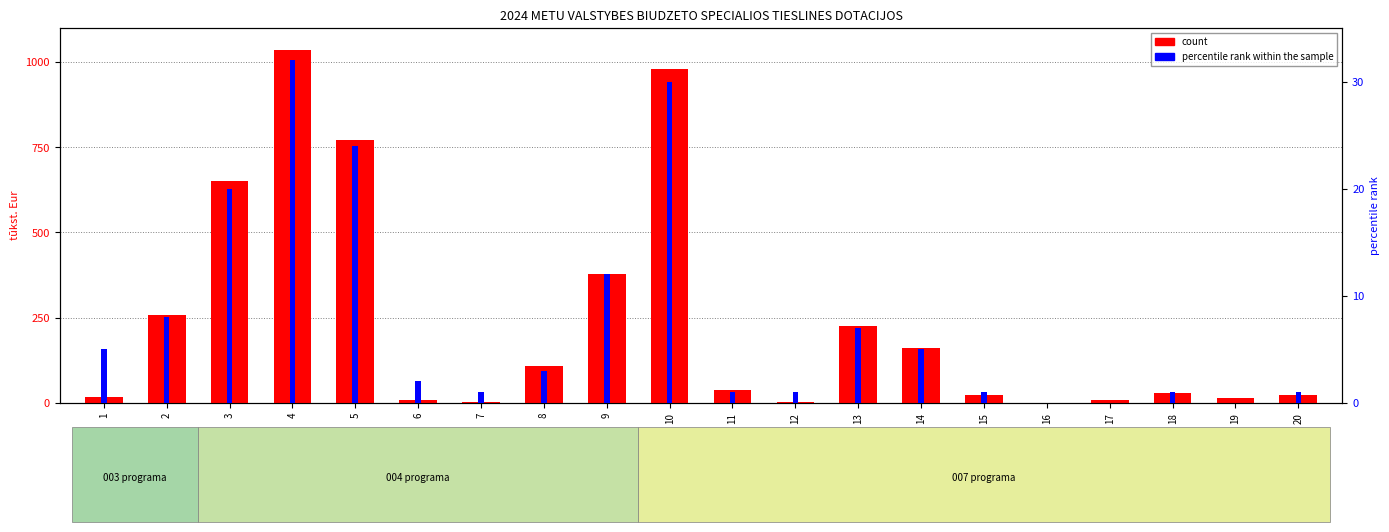

The value of count at 15 is 37.2. True or false?

False